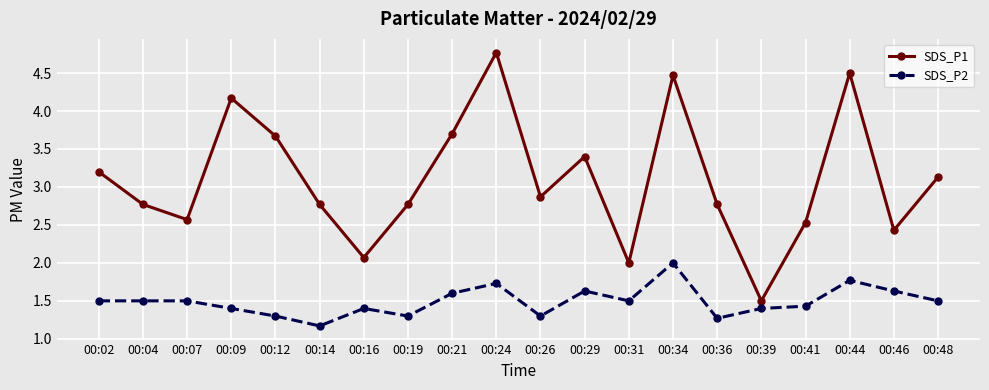

Count the SDS_P2 values in the range 1 to 2.

20